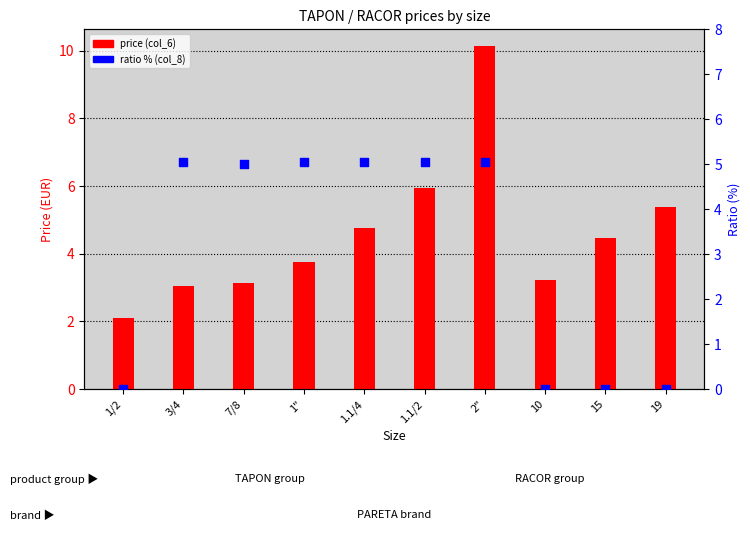

Which series reaches the maximum Y coordinate?

price (col_6)